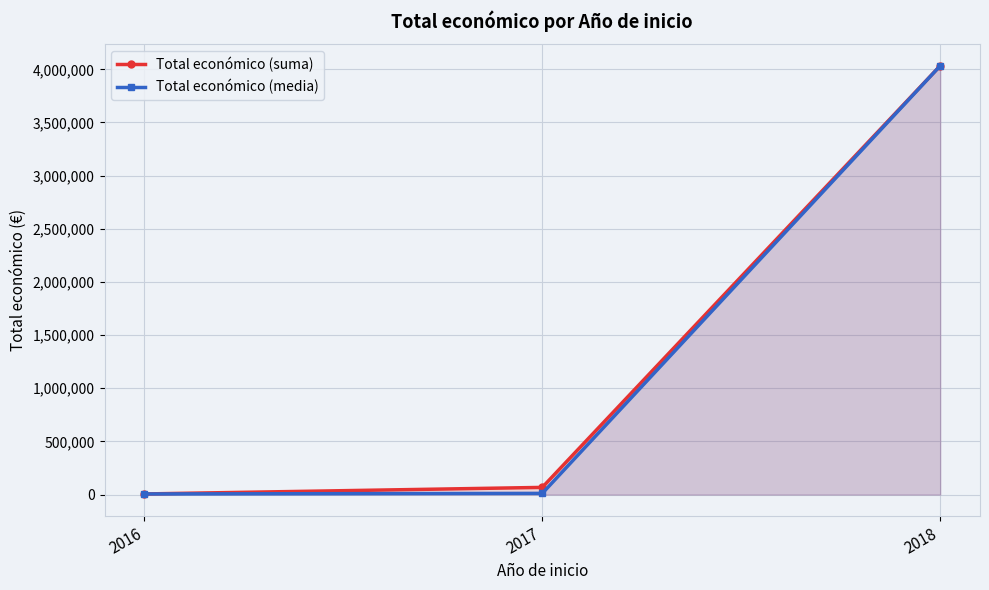

True or false: Total económico (media) has a value of 4033442.0 at 2018.

True